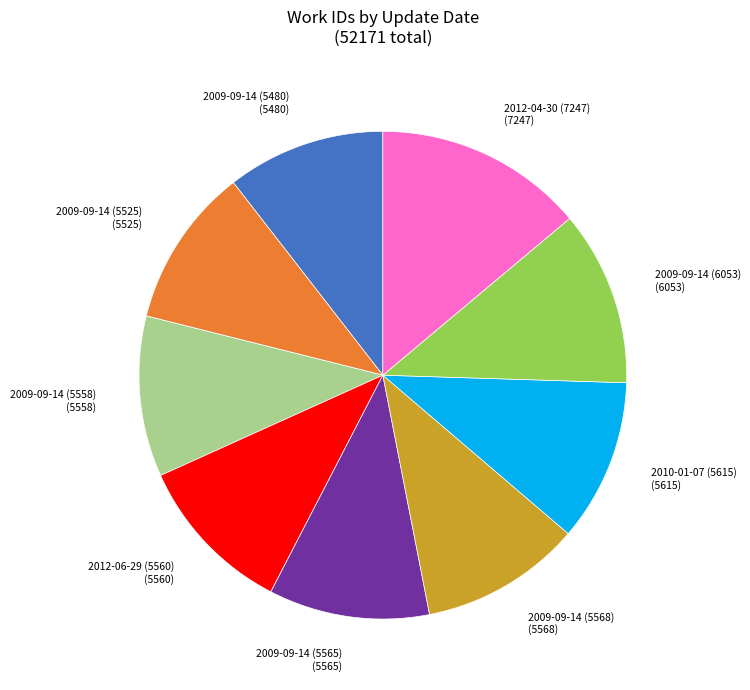

Combined, do 2009-09-14 (5565) and 2009-09-14 (5525) account for over 50%?

No